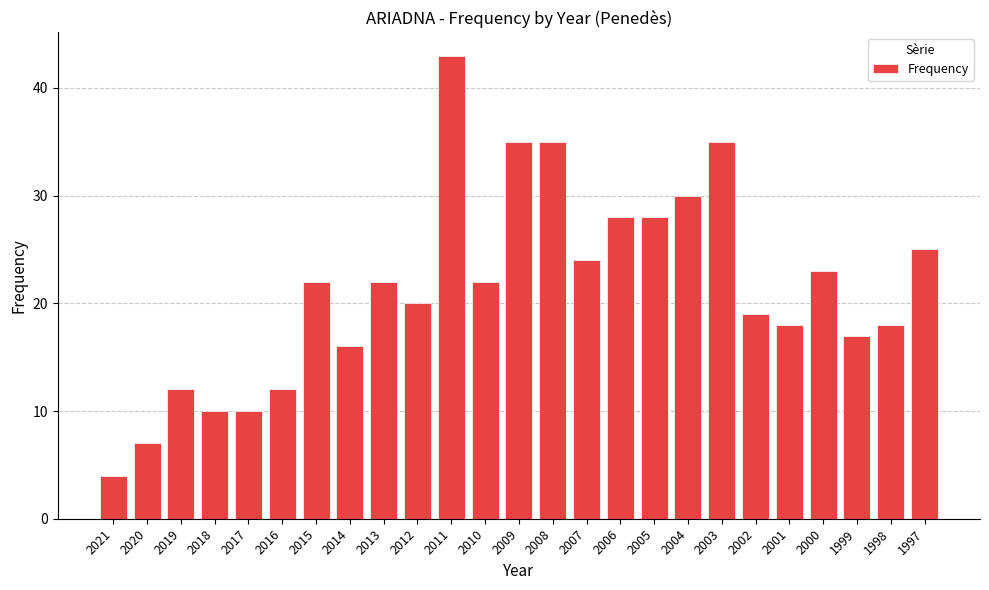

Is it true that the value at 2016 is 12?

True